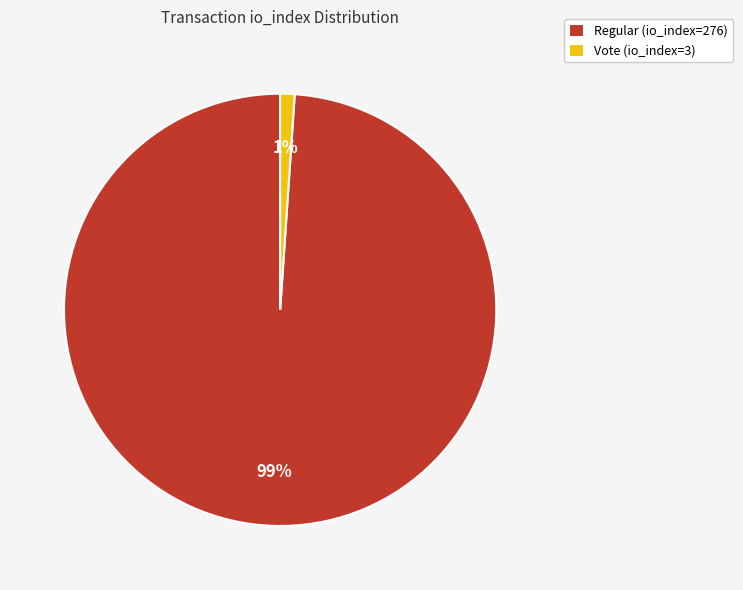

Which has a higher value, Vote (io_index=3) or Regular (io_index=276)?

Regular (io_index=276)